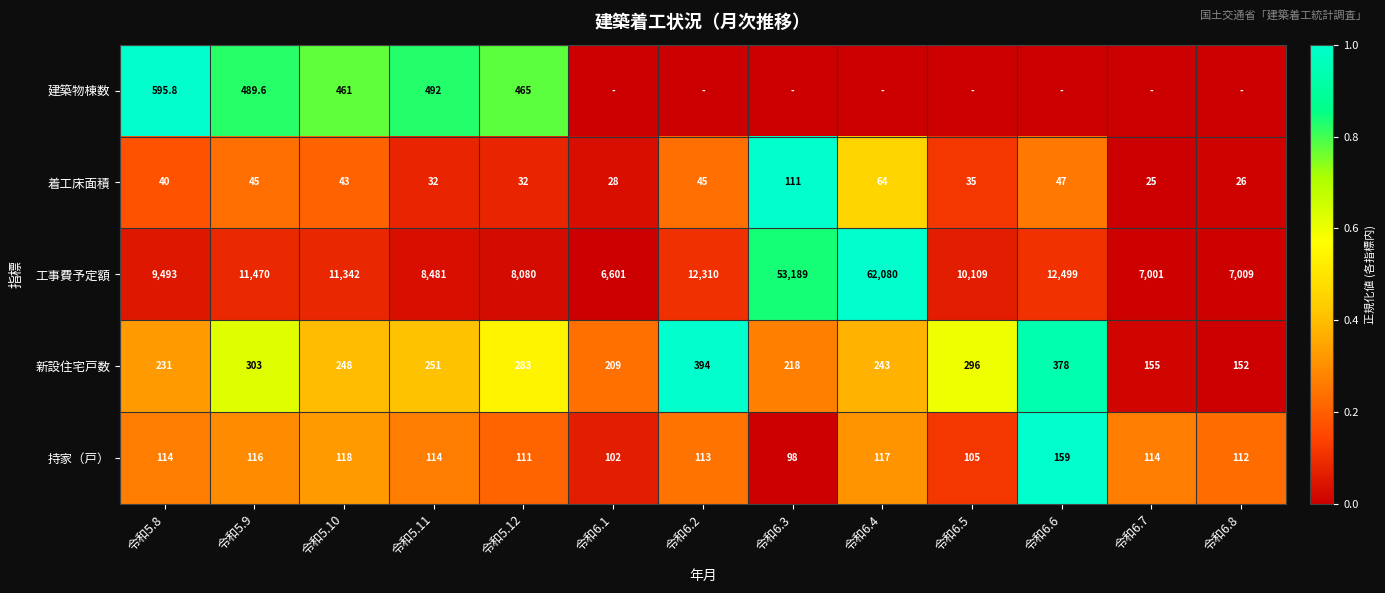

How many categories are shown in the chart?

13